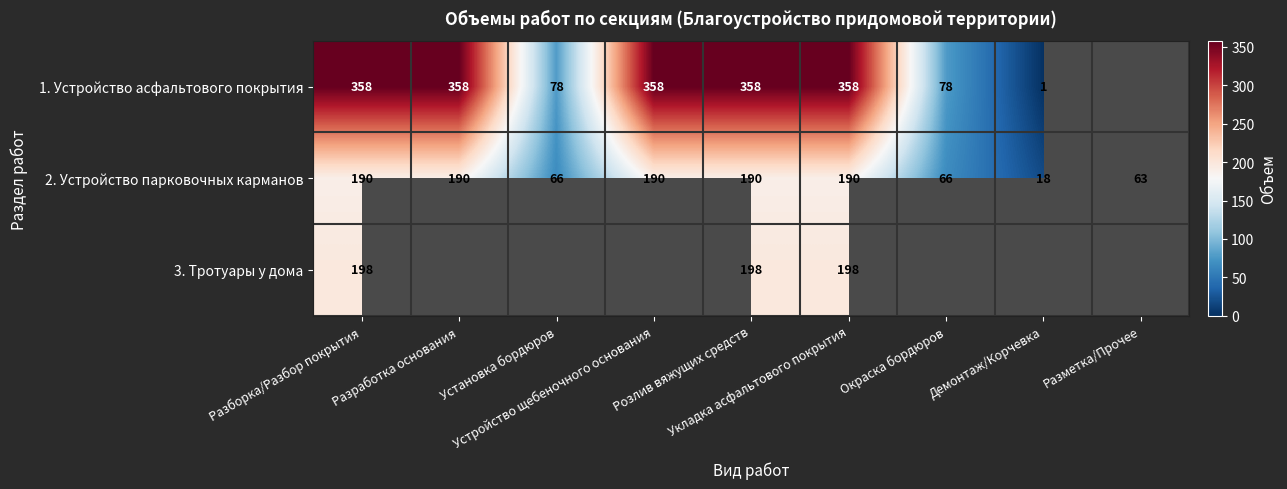

What is the maximum value for 2. Устройство парковочных карманов?

190